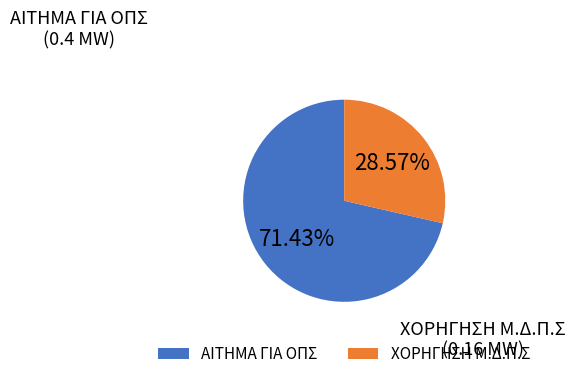

Count the number of slices in the pie.

2